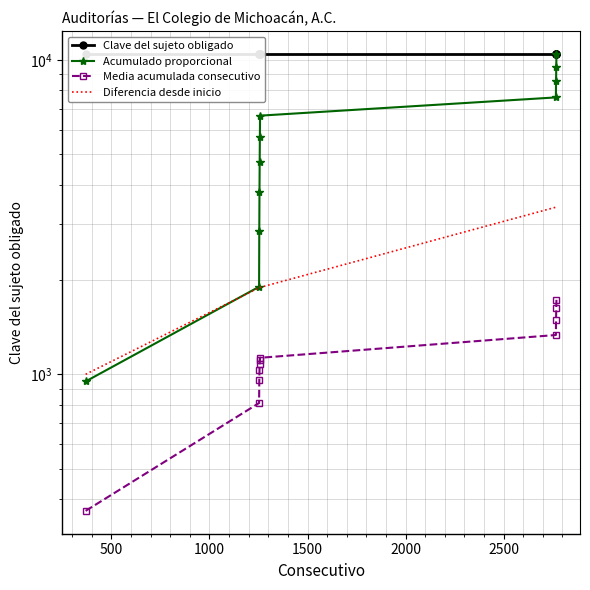

How many times do Diferencia desde inicio and Acumulado proporcional cross each other?

1